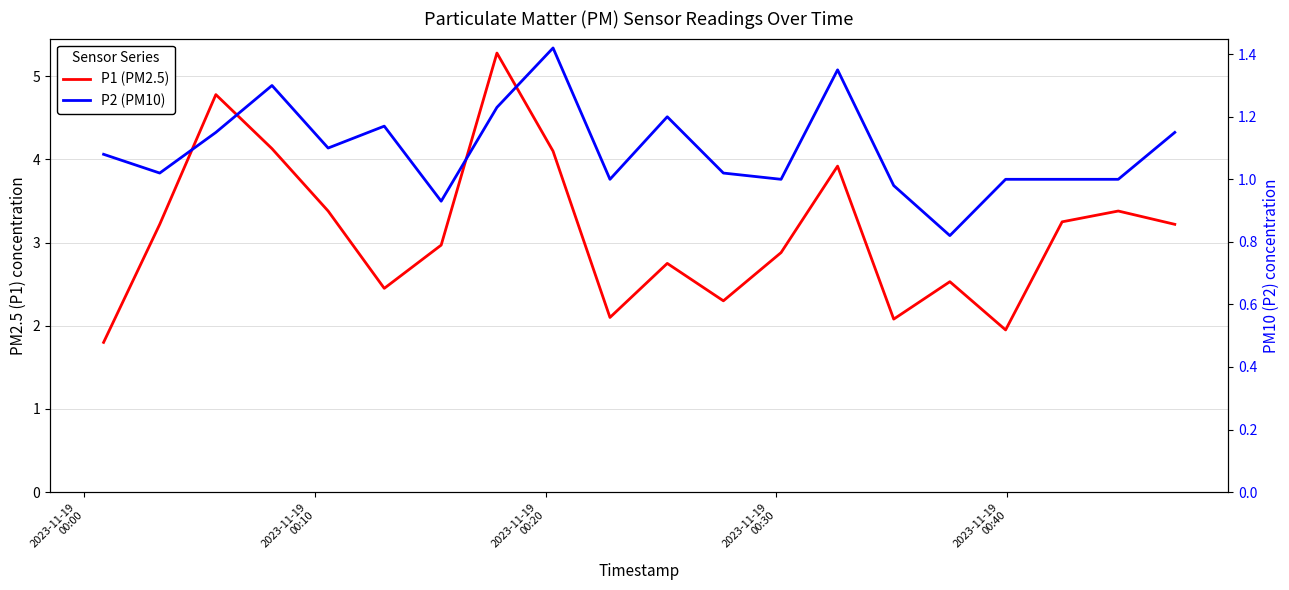

How many values in the P1 (PM2.5) series are below 3?

10